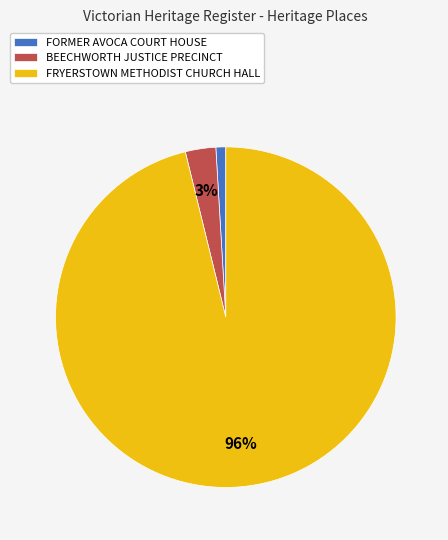

How many slices are in this pie chart?

3